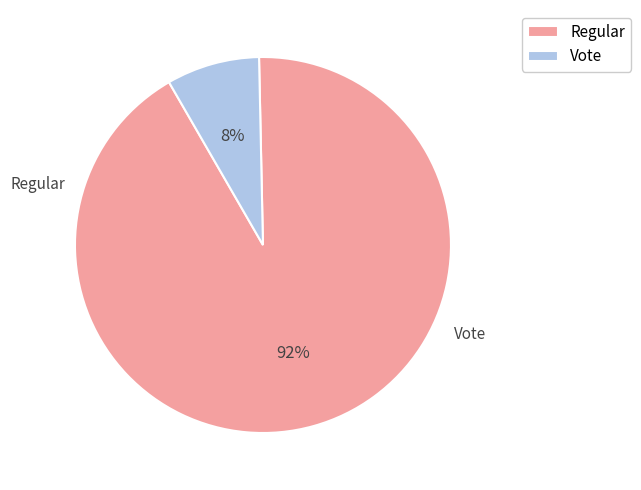

Which slice represents more than half of the pie?

Regular